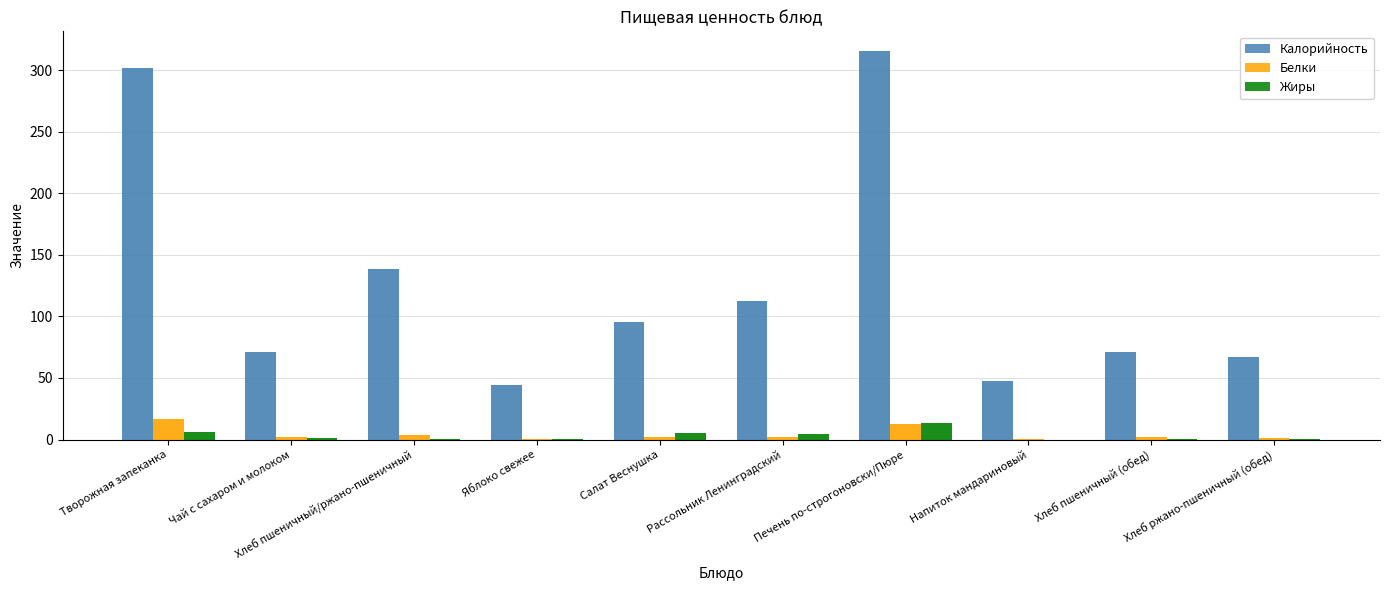

What is the total value across all series at Хлеб ржано-пшеничный (обед)?

68.9